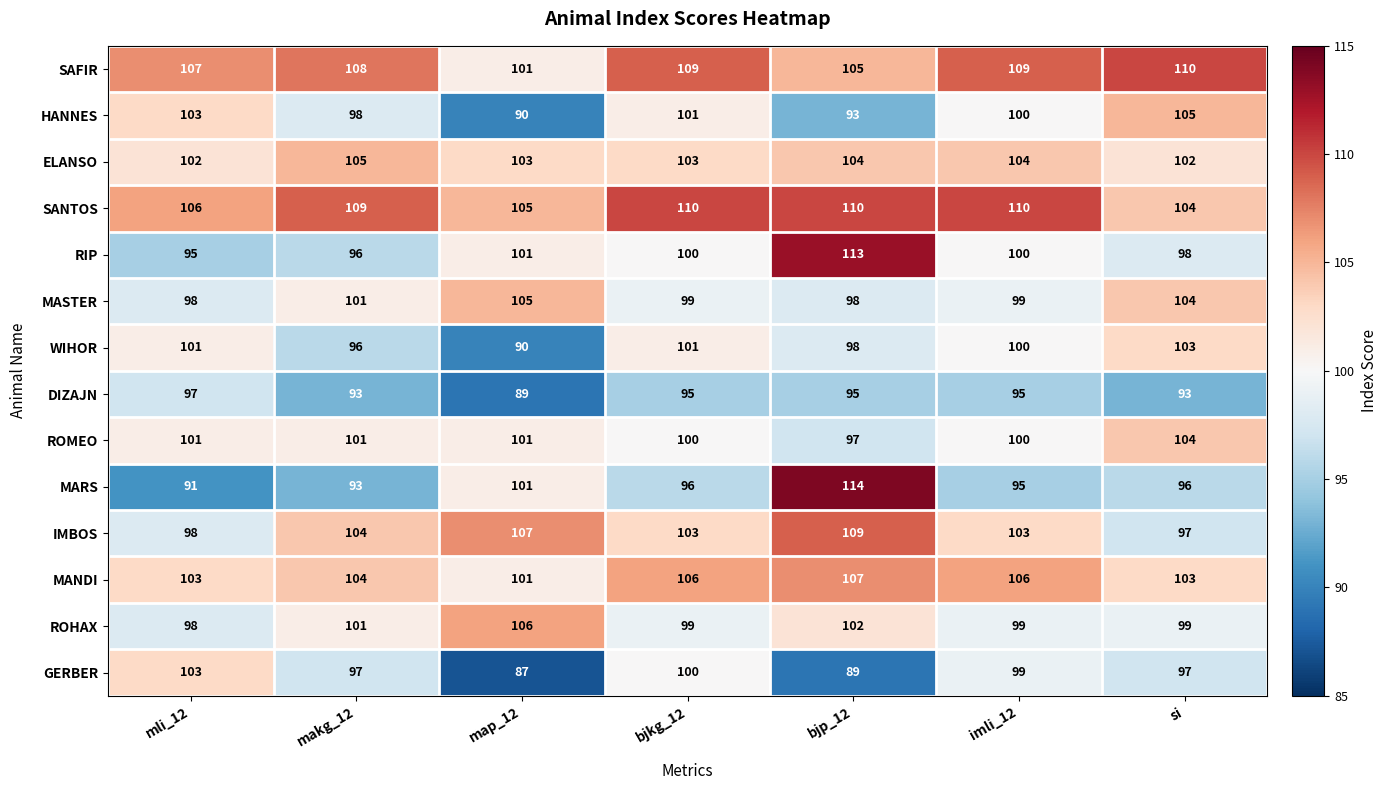

What is the difference between the highest and lowest values at bjkg_12?

15